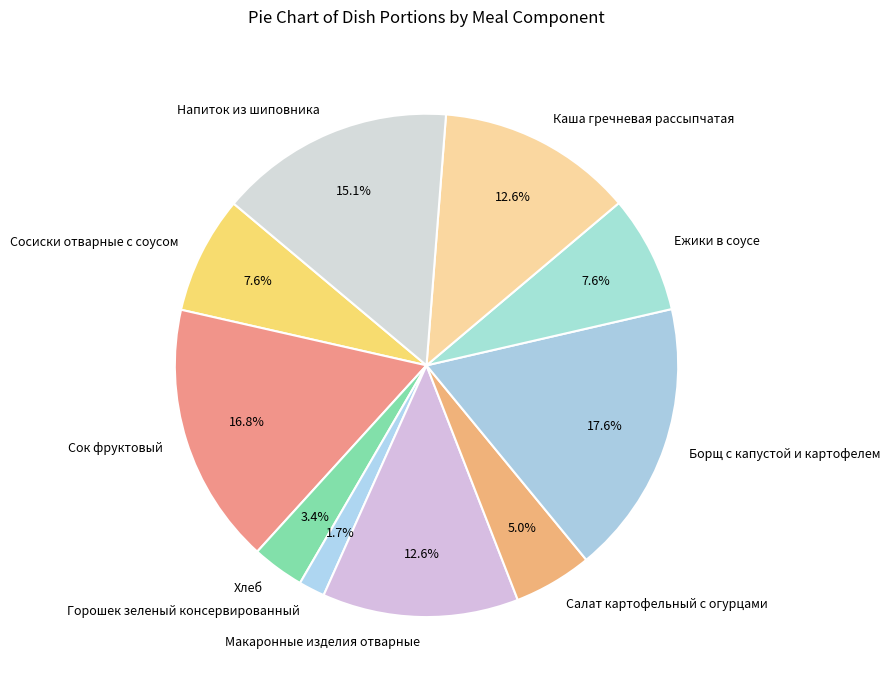

To the nearest percent, what is the difference between the largest and smallest slice percentages?

16%